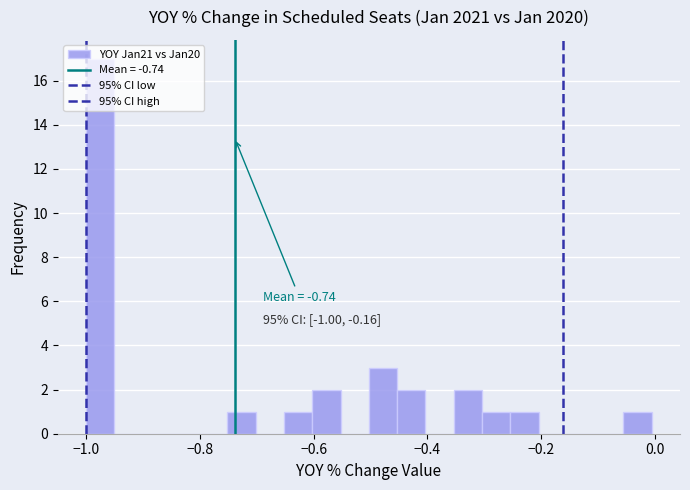

Read against the x-axis, roughly where is the centre of the tallest bar?

-0.98